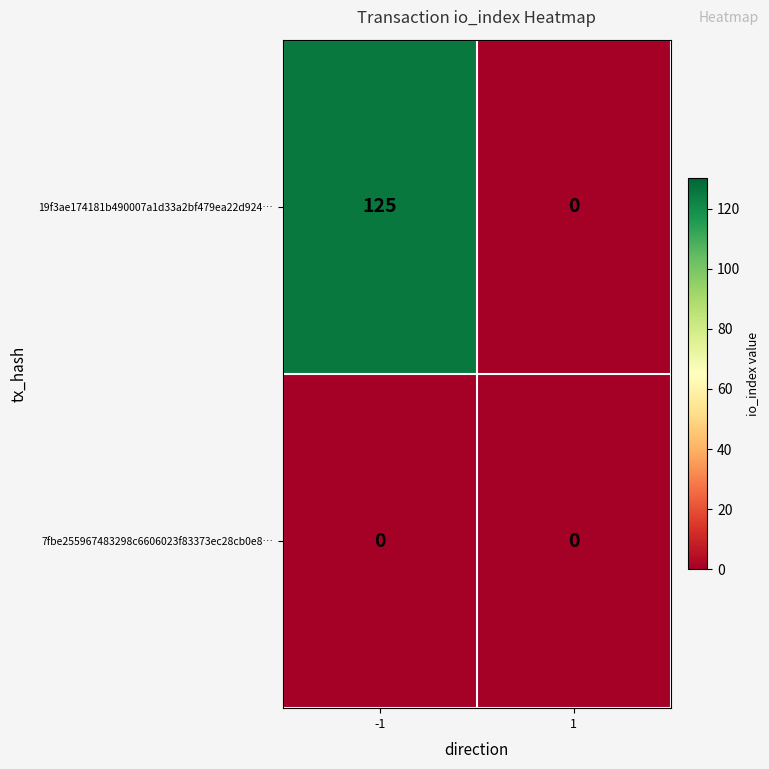

What is the difference between the highest and lowest values at -1?

125